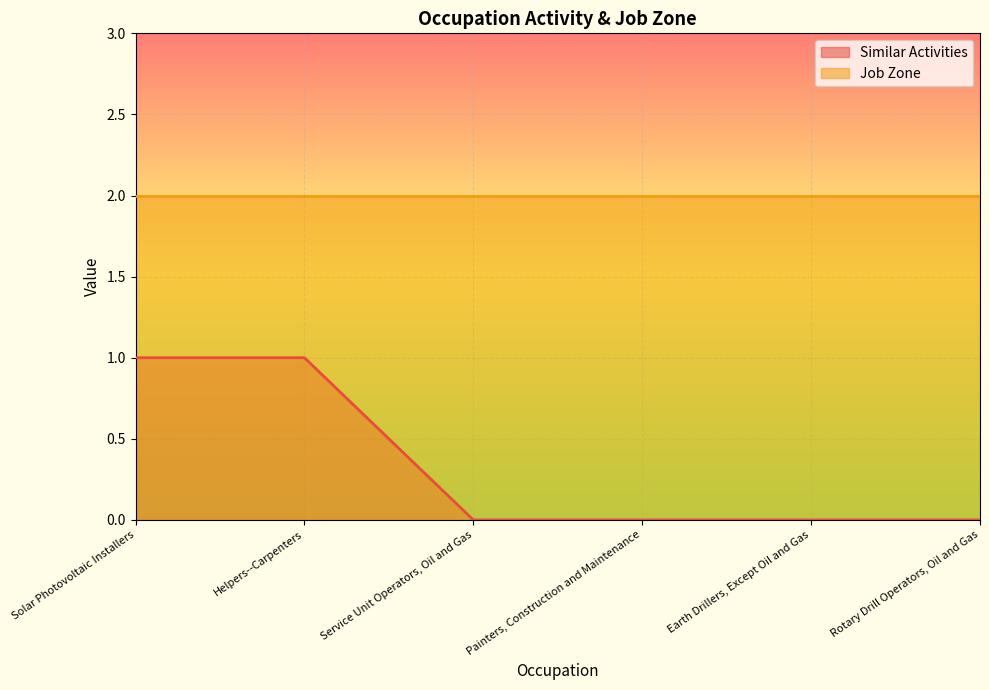

What is the maximum value shown in the chart?

2